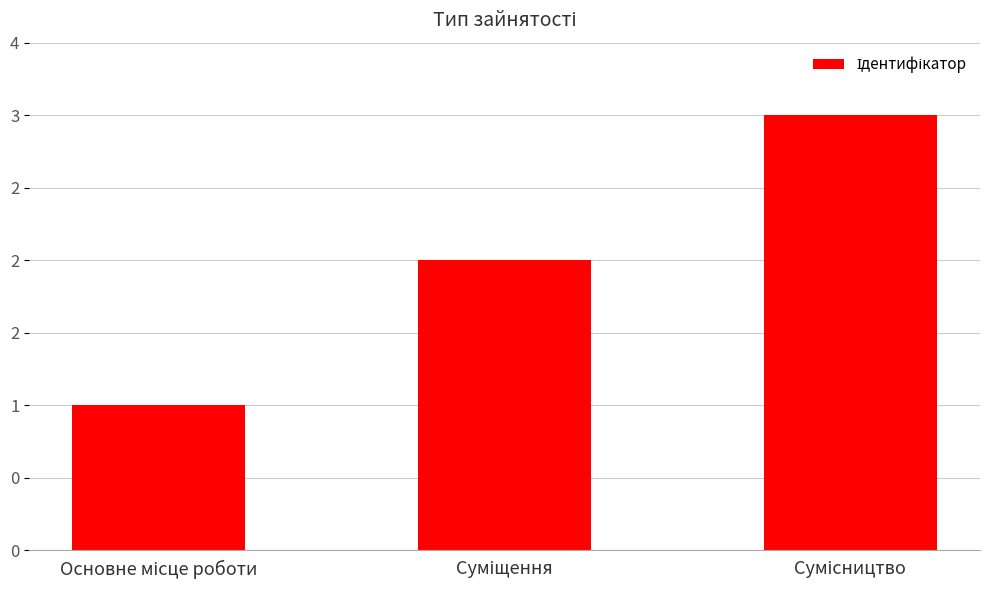

What is the ratio of the value at Сумісництво to the value at Суміщення?

1.5